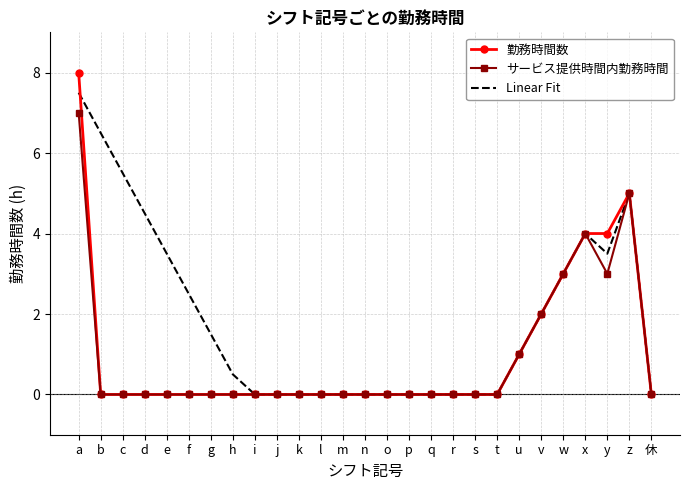

True or false: Linear Fit and 勤務時間数 cross at least once.

True